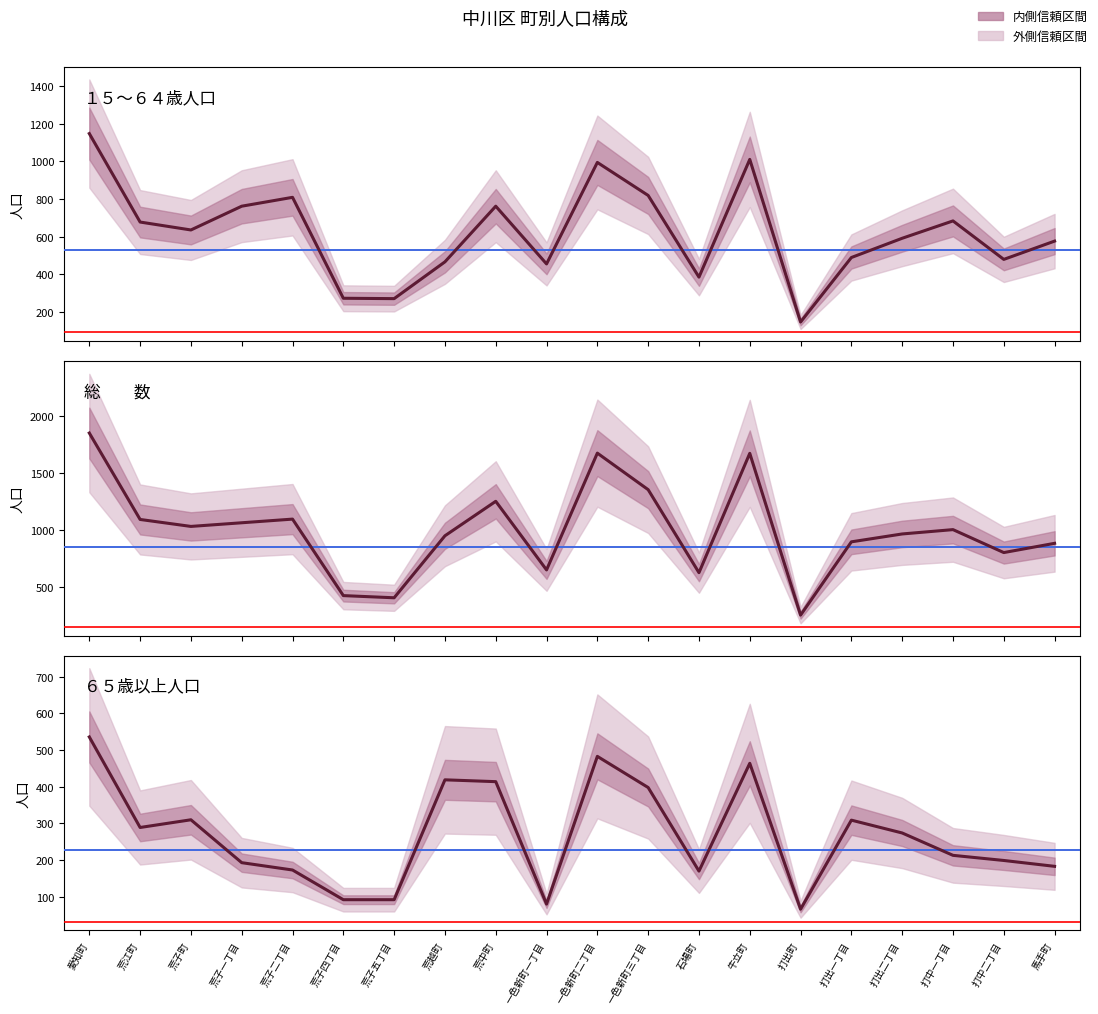

What is the minimum value for ６５歳以上人口?

66